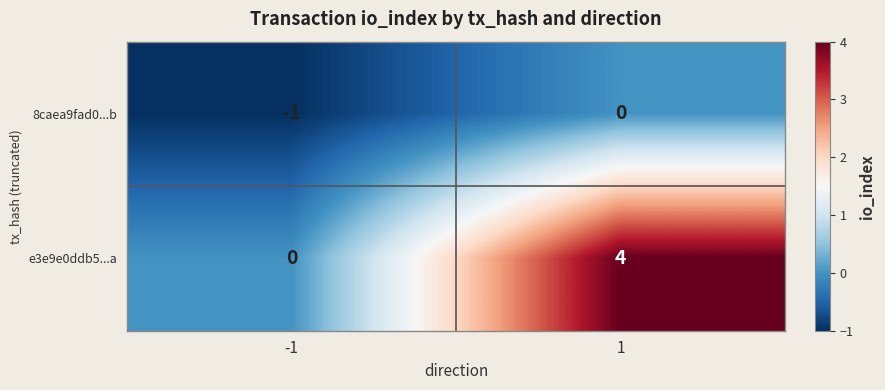

The value of e3e9e0ddb5...a at -1 is 0. True or false?

True